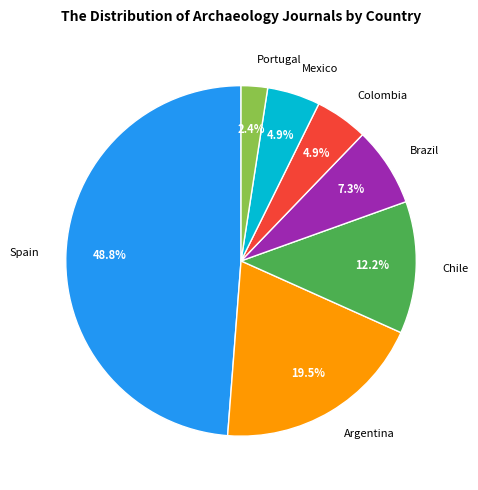

What is the smallest slice in the pie chart?

Portugal